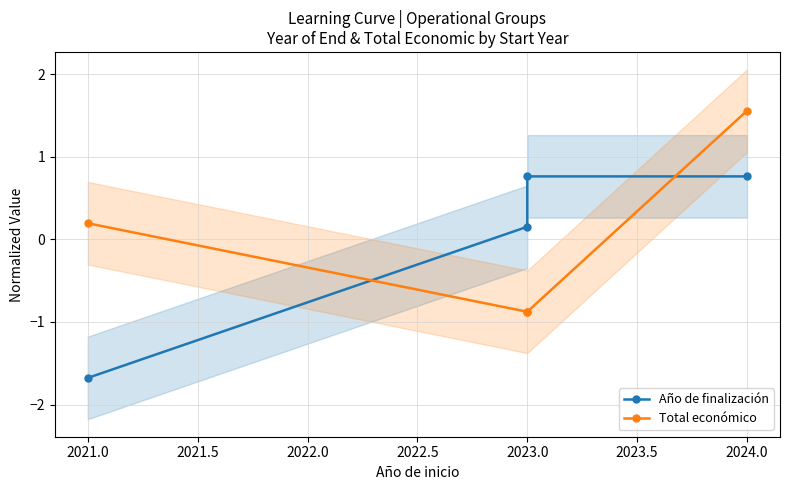

What is the value of the Año de finalización point at the 4th from the left?

0.8